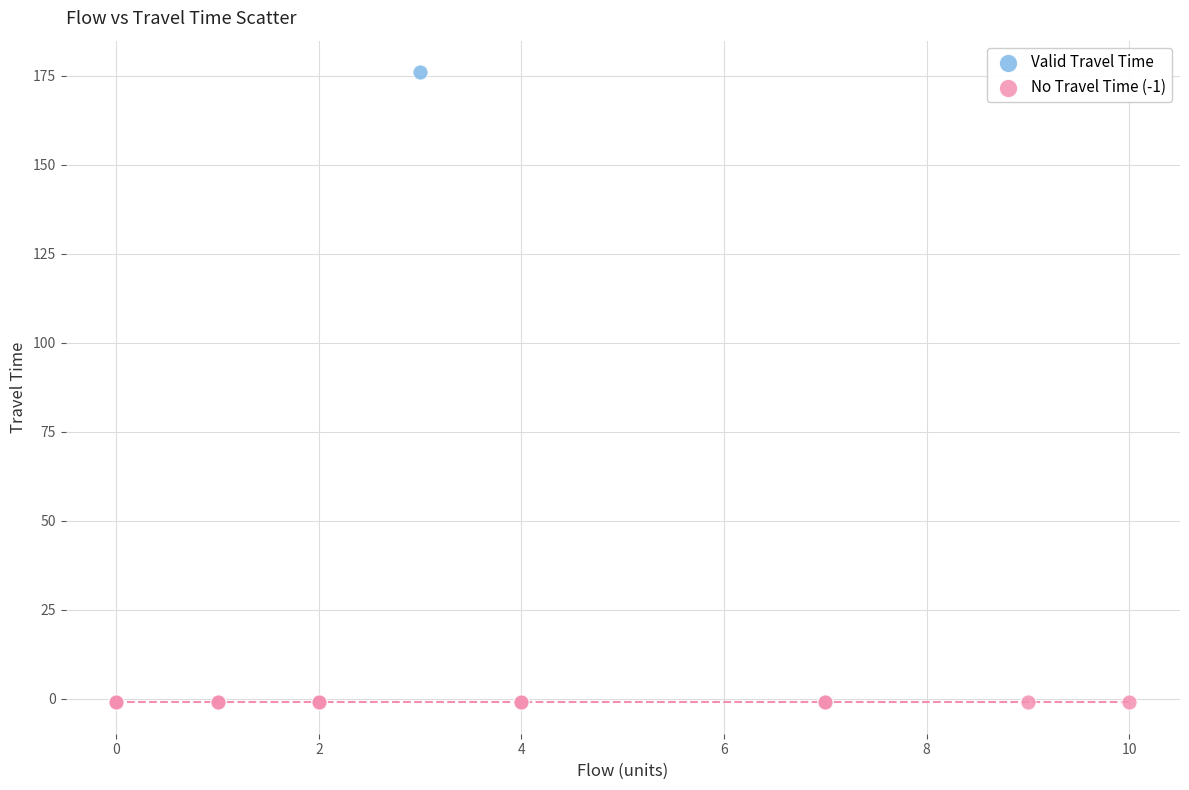

What are all the series names shown in the legend?

Valid Travel Time, No Travel Time (-1)